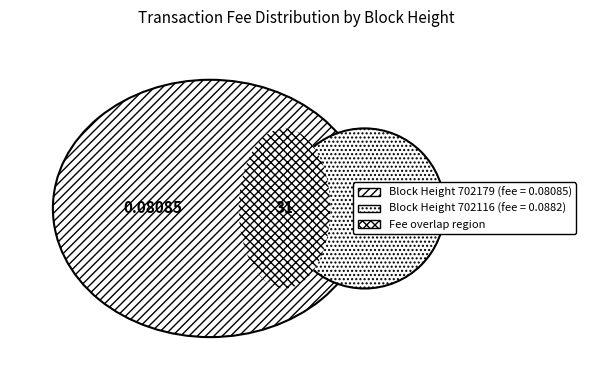

Combined, do Height 702116 and Height 702179 account for over 50%?

Yes